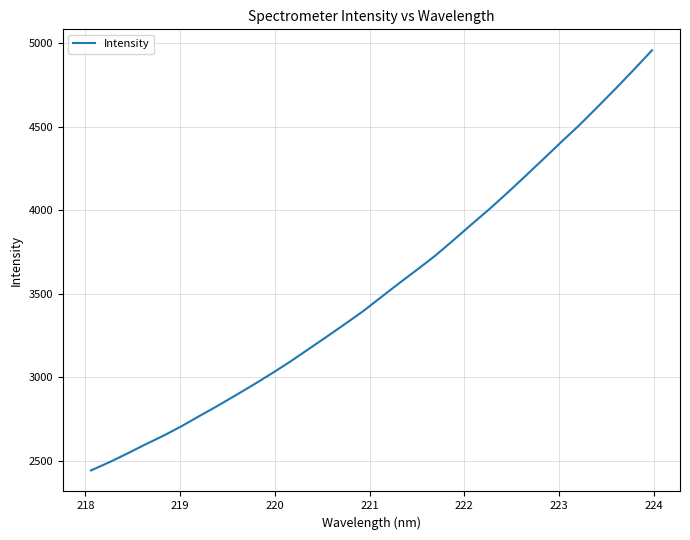

Is this an area chart (filled region under the line)?

No